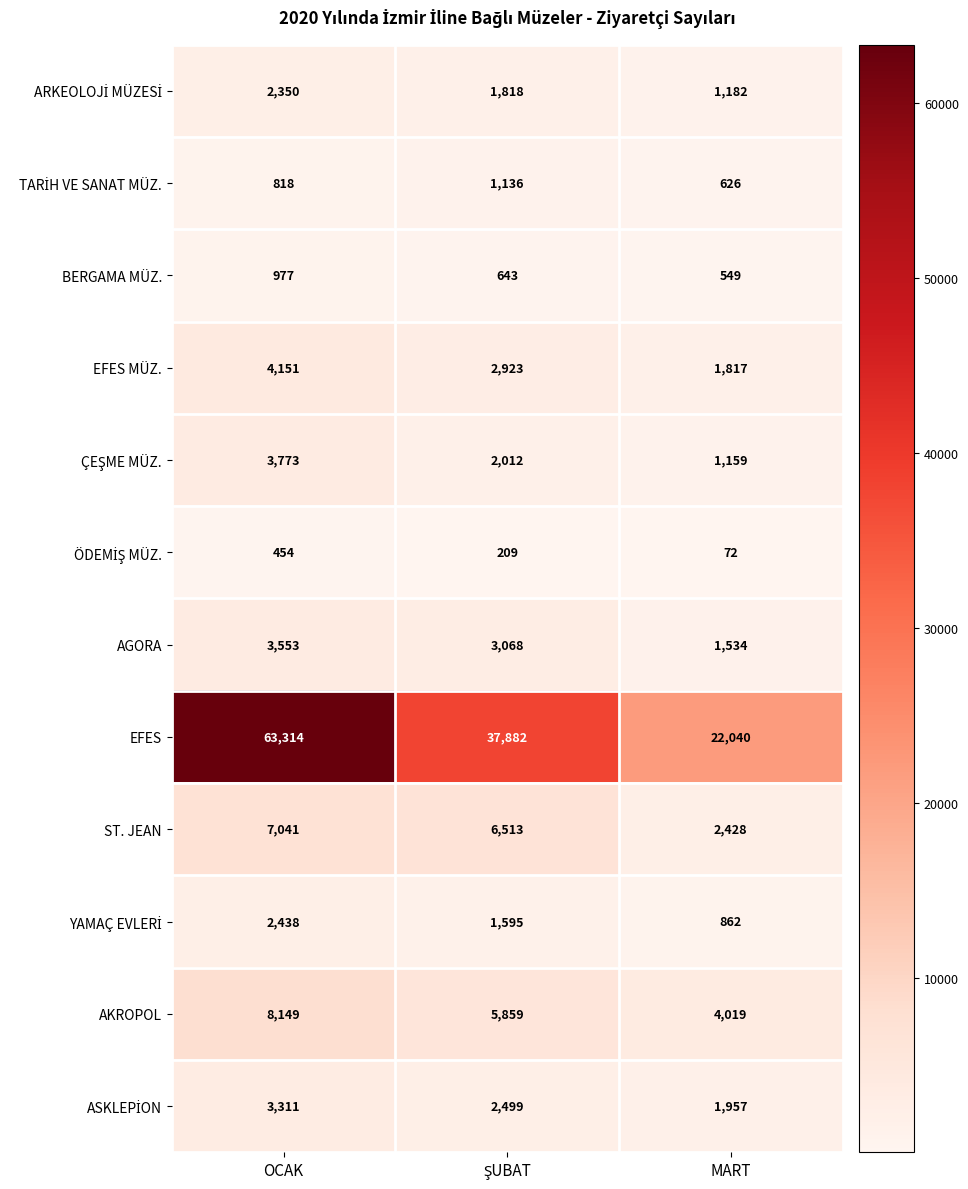

Which category has the lowest value across all series?

MART